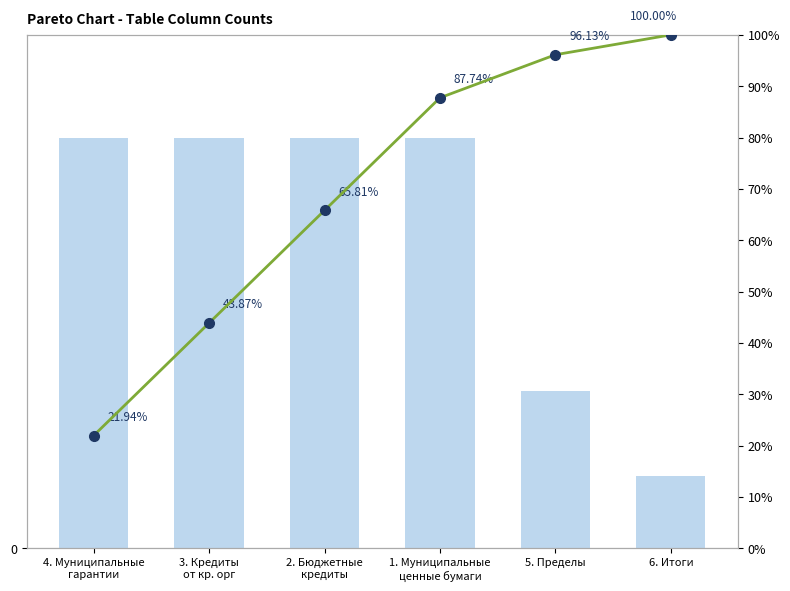

Which has a higher value, 3. Кредиты
от кр. орг or 4. Муниципальные
гарантии?

3. Кредиты
от кр. орг